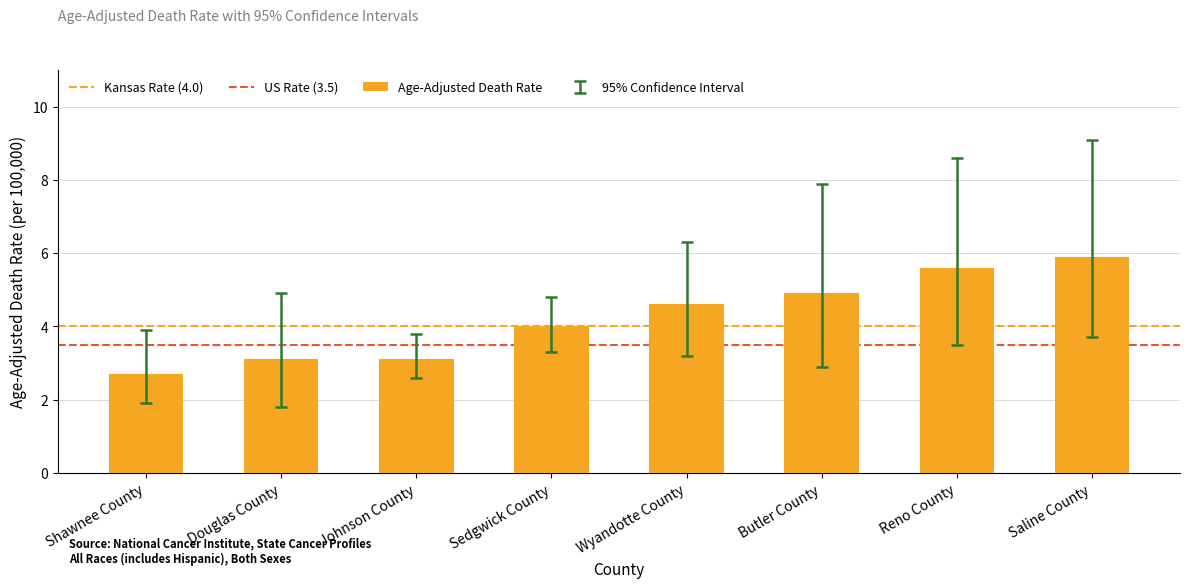

Which has a higher value, Saline County or Sedgwick County?

Saline County